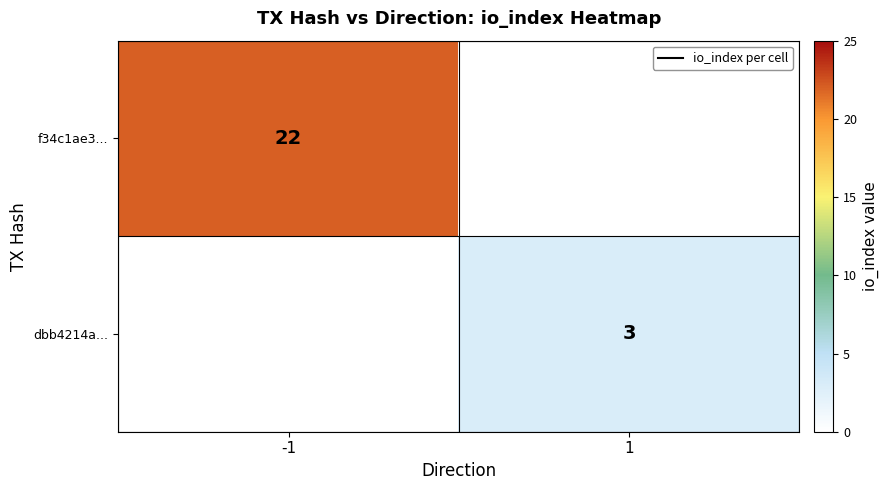

Is the value of dbb4214a... at 1 greater than the value of f34c1ae3... at -1?

No